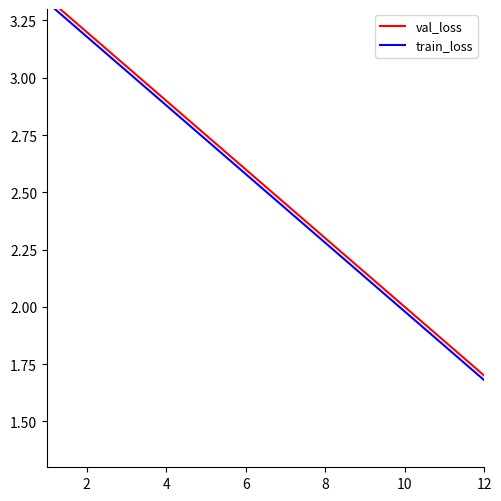

What are all the series names shown in the legend?

val_loss, train_loss